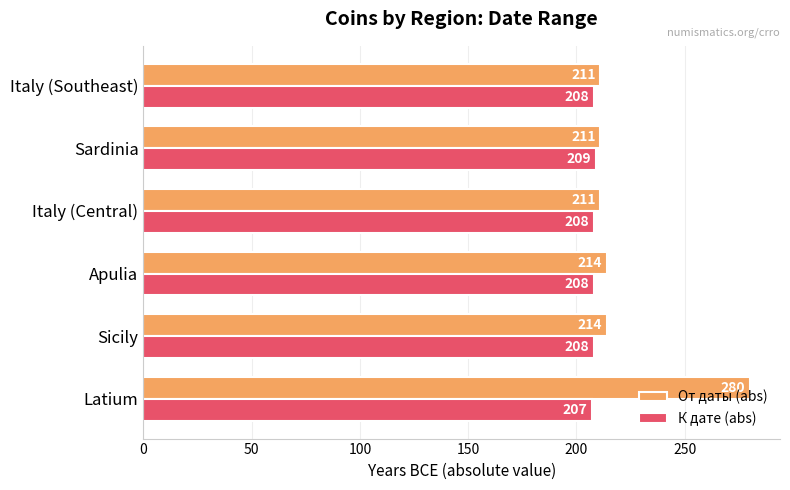

What is the approximate value of К дате (abs) at Italy (Southeast)?

208